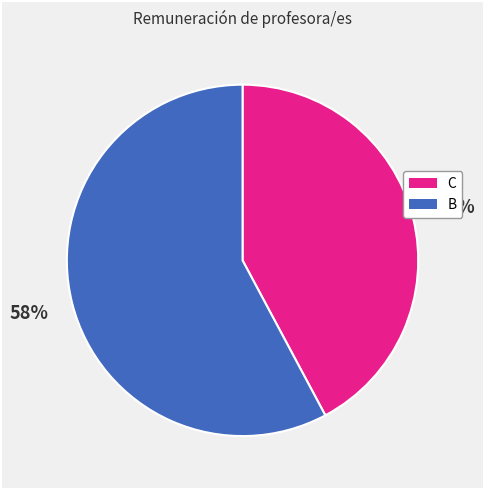

To the nearest percent, what percentage of the pie is C?

42%